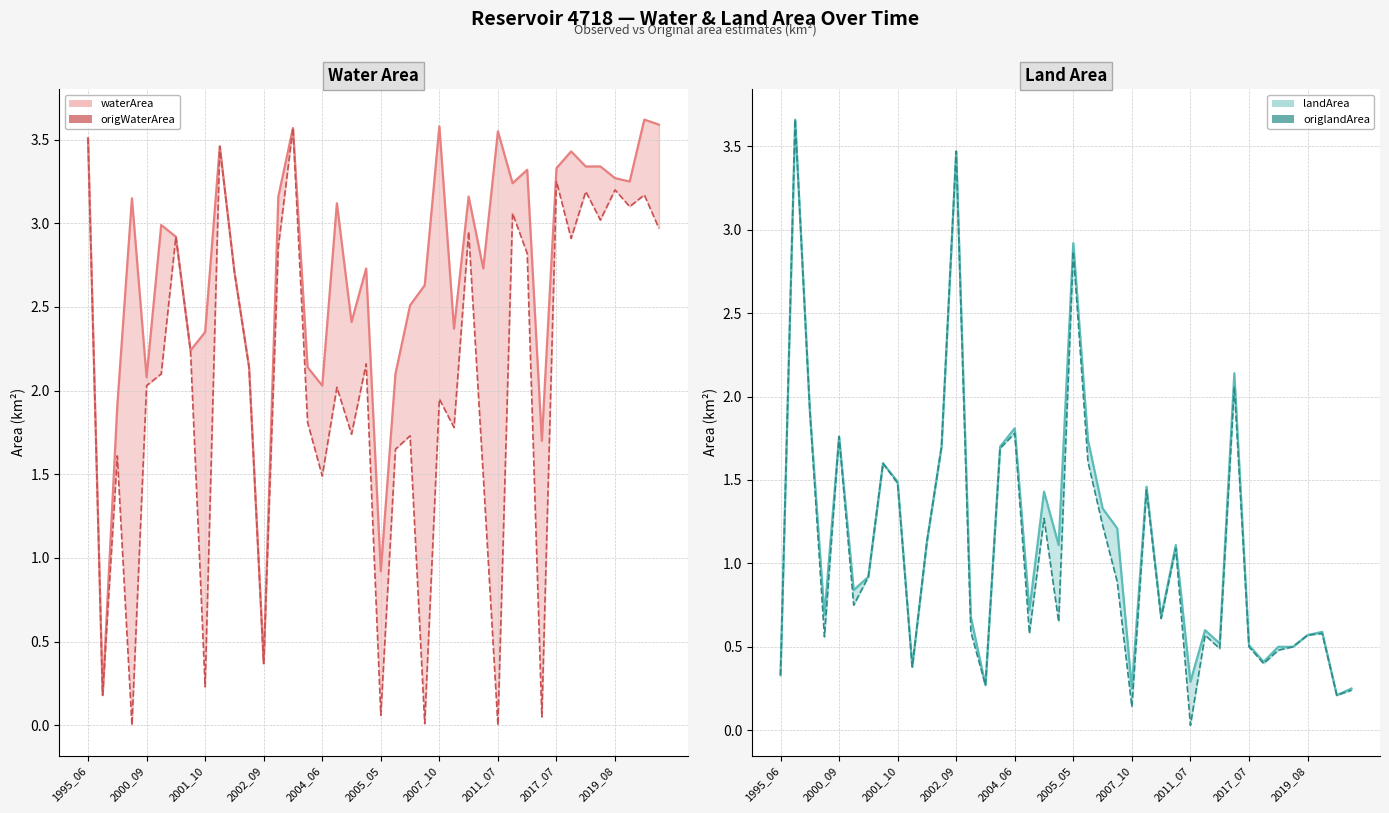

Which series has the largest total across all categories?

waterArea